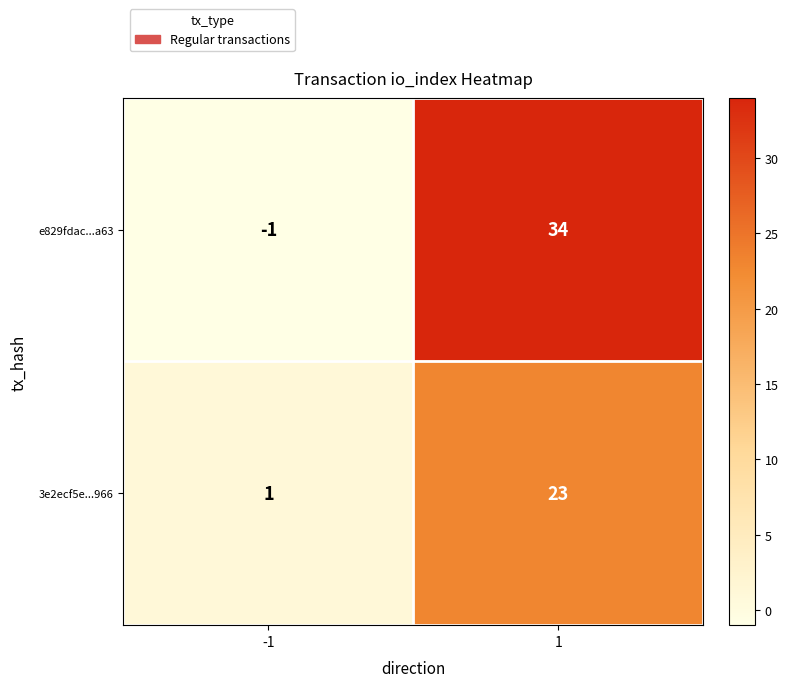

Rank the series at -1 from lowest to highest value.

e829fdac...a63, 3e2ecf5e...966